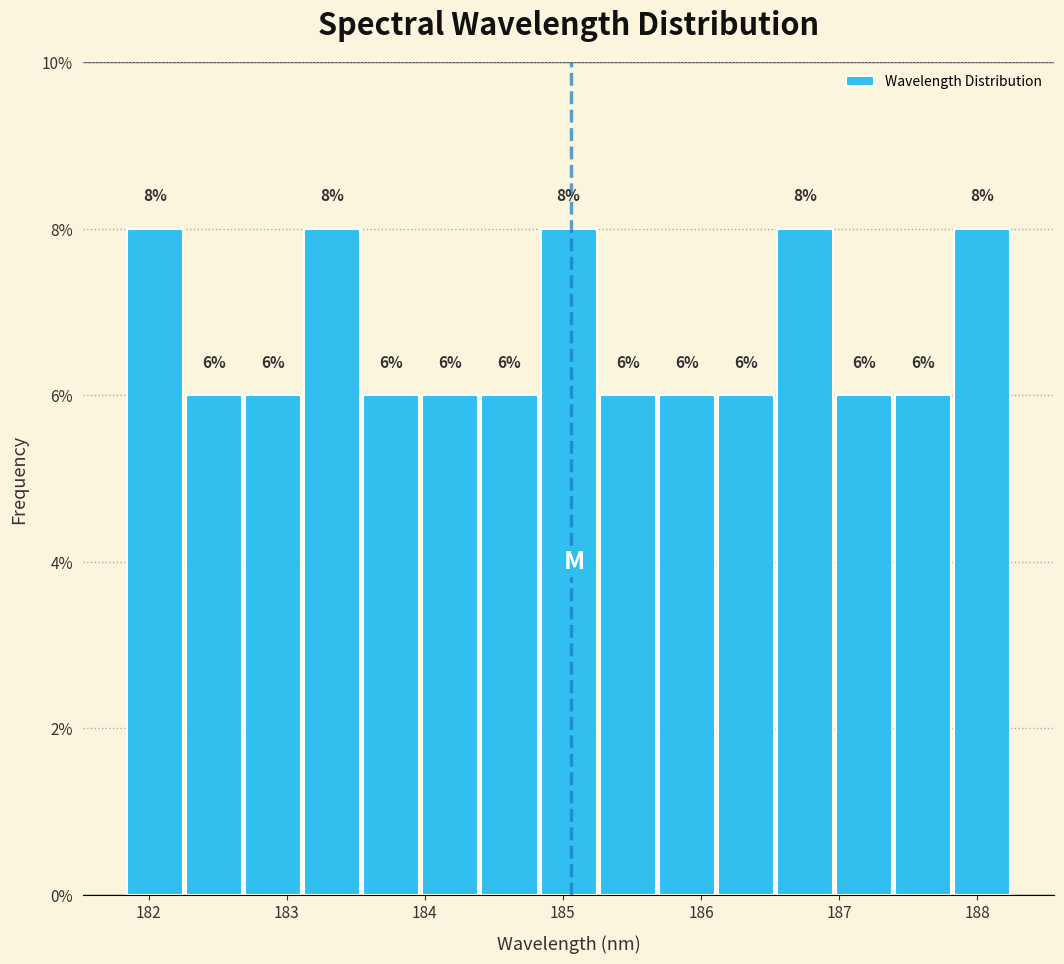

Reading left to right, transcribe this chart: for each bar, give the range it covers on the x-axis and its height. The bar edges are not printed on the chart, so give them approximately, as read against the axis.

181.8 to 182.3: 8
182.3 to 182.7: 6
182.7 to 183.1: 6
183.1 to 183.6: 8
183.6 to 184.0: 6
184.0 to 184.4: 6
184.4 to 184.8: 6
184.8 to 185.3: 8
185.3 to 185.7: 6
185.7 to 186.1: 6
186.1 to 186.5: 6
186.5 to 187.0: 8
187.0 to 187.4: 6
187.4 to 187.8: 6
187.8 to 188.3: 8